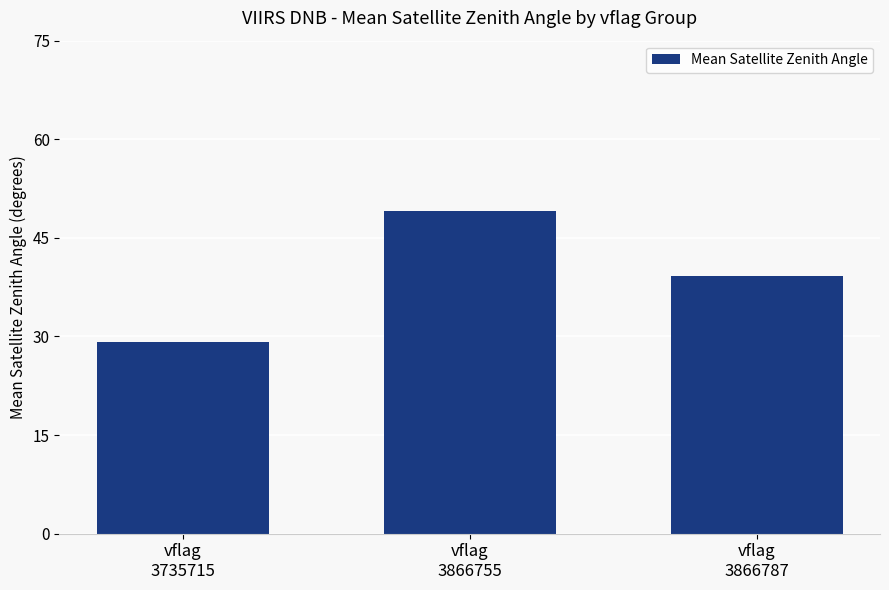

Which category has the highest value across all series?

vflag
3866755